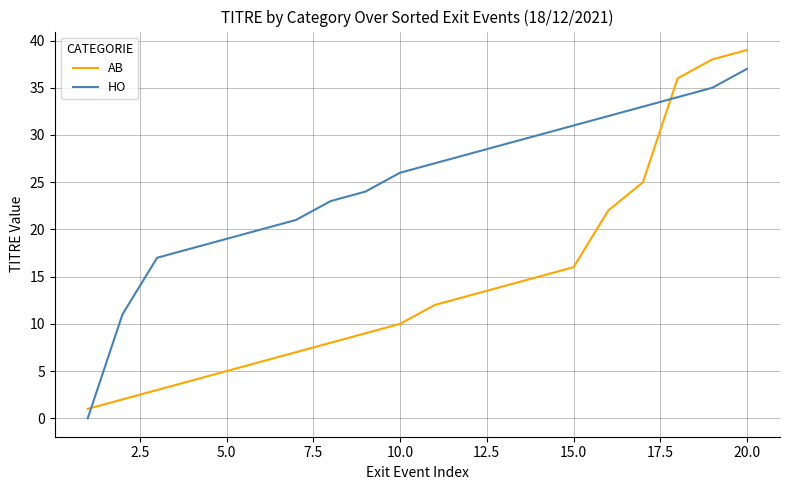

Which series has the largest total across all categories?

HO